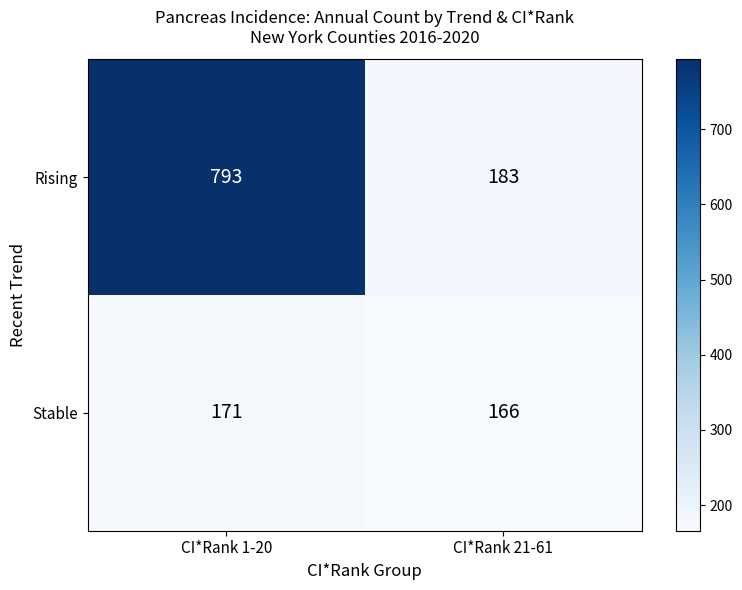

Reading left to right, extract all data points from this chart.

Rising: 793	183
Stable: 171	166